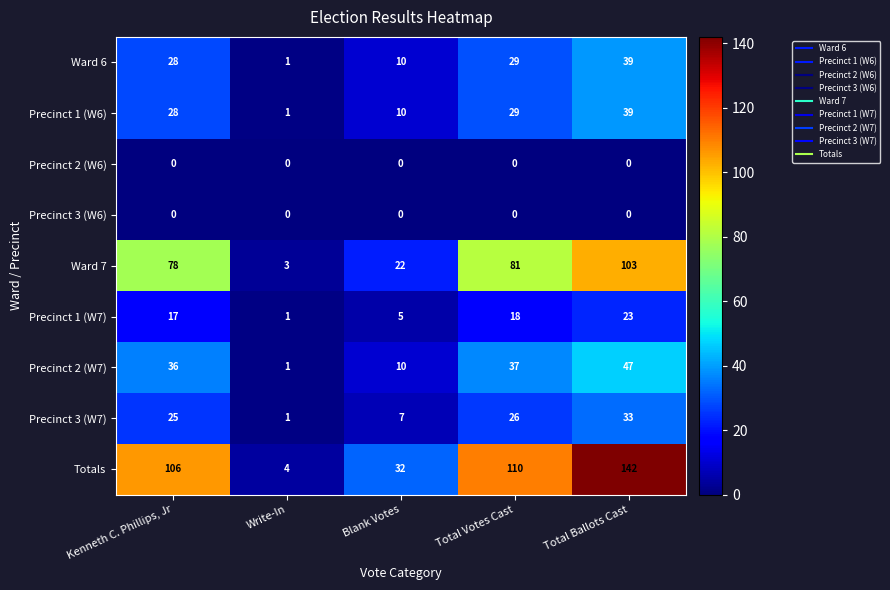

What is the sum of the Precinct 1 (W6) values at Total Votes Cast and Blank Votes?

39